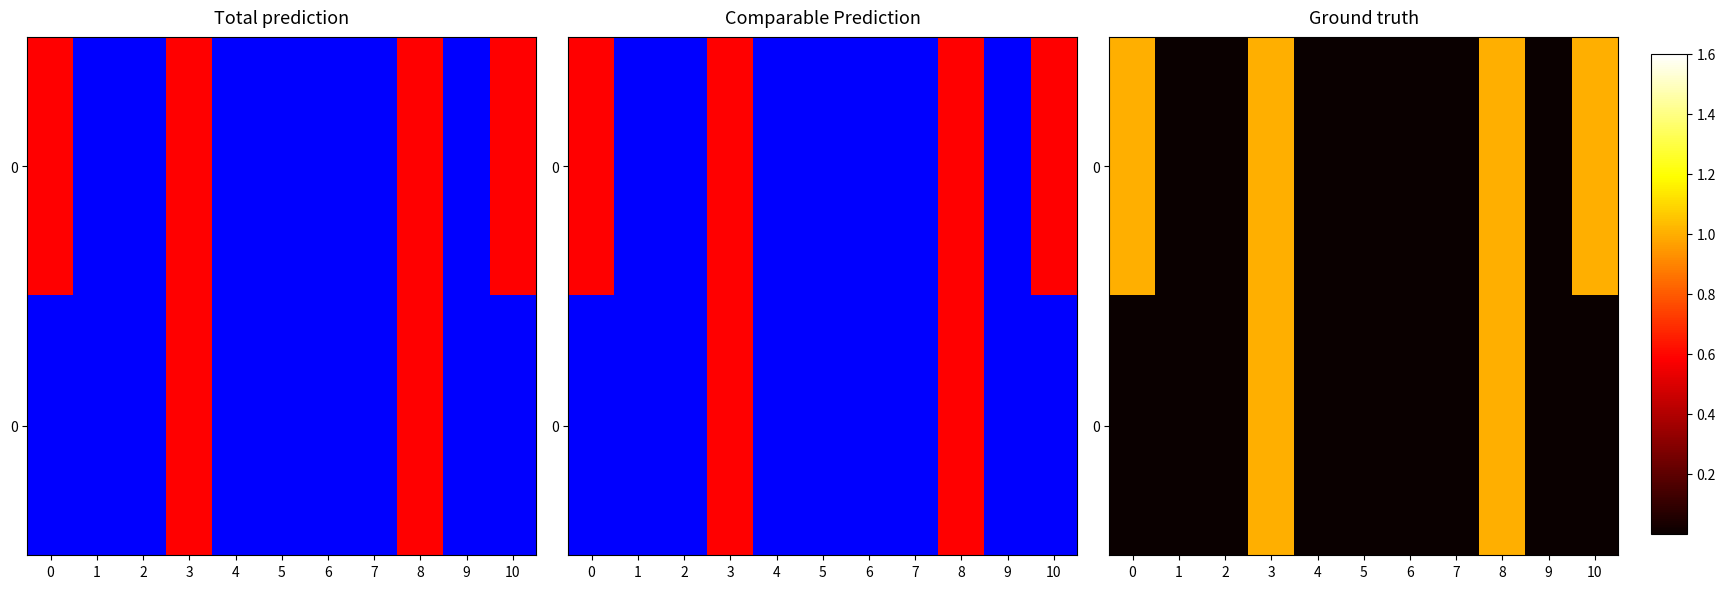

Between 9 and 6, which is larger?

9